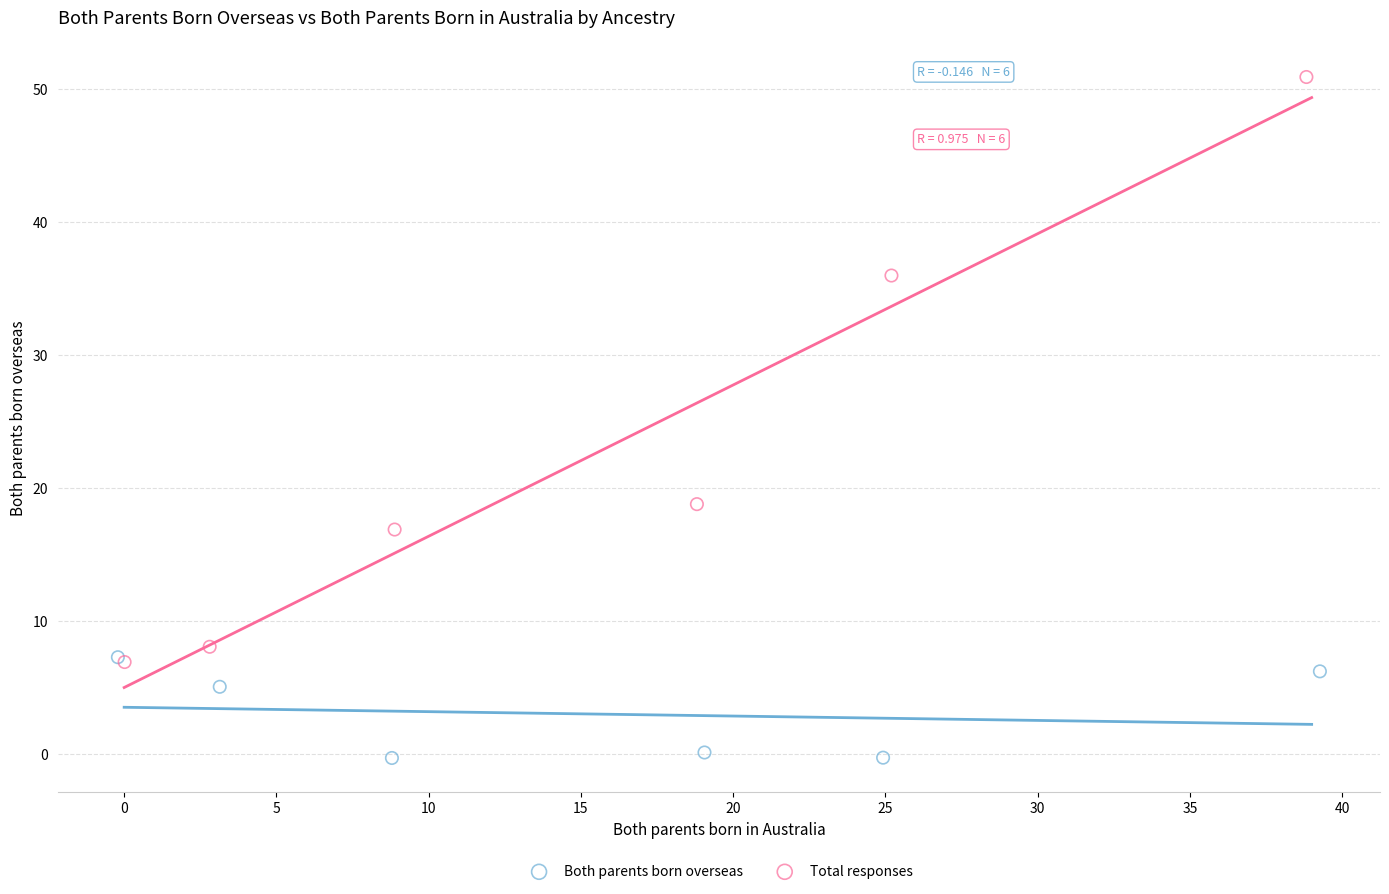

What are all the series names shown in the legend?

Both parents born overseas, Total responses